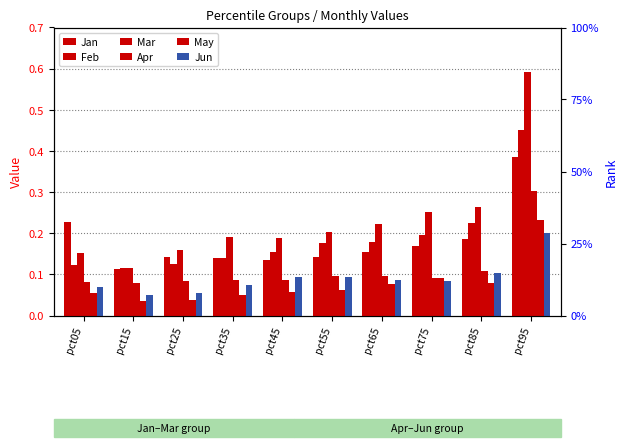

List the labels in order of May value, smallest first.

pct15, pct25, pct35, pct05, pct45, pct55, pct65, pct85, pct75, pct95